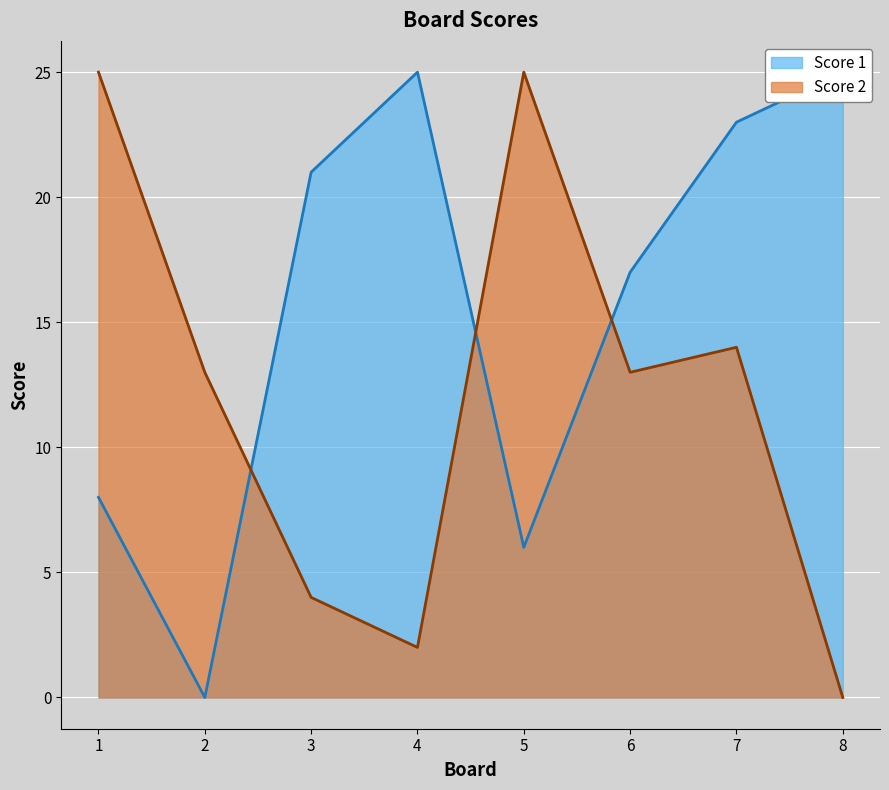

At which category does the chart reach its minimum across all series?

2